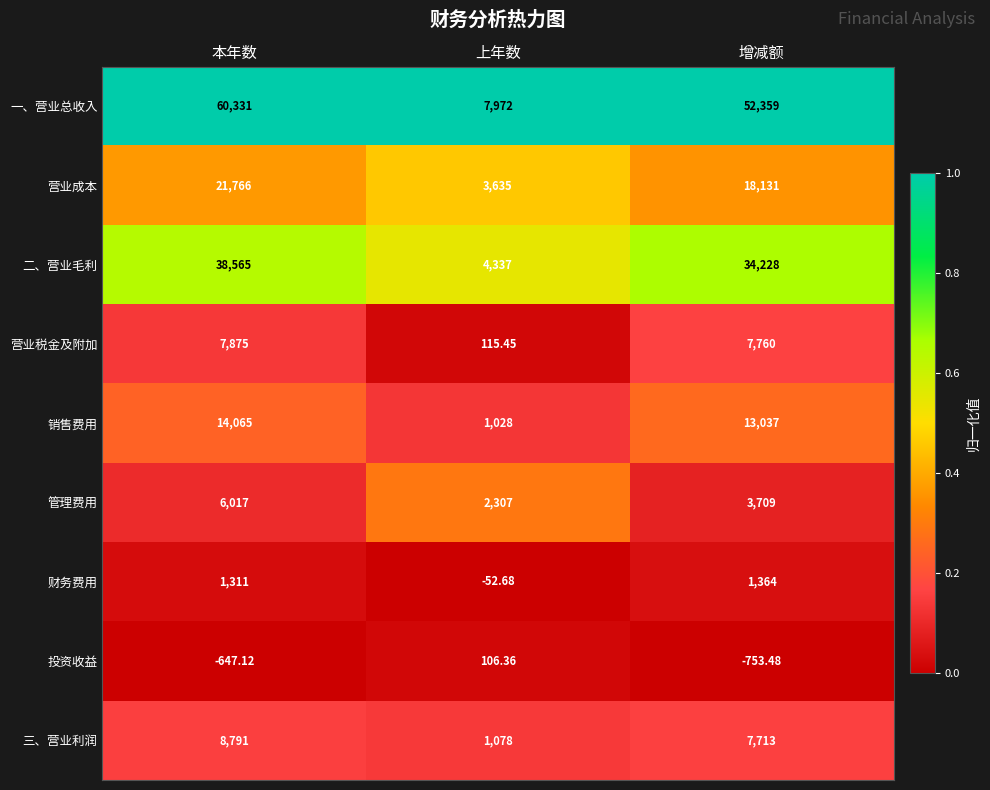

Rank the series at 本年数 from highest to lowest value.

一、营业总收入, 二、营业毛利, 营业成本, 销售费用, 三、营业利润, 营业税金及附加, 管理费用, 财务费用, 投资收益